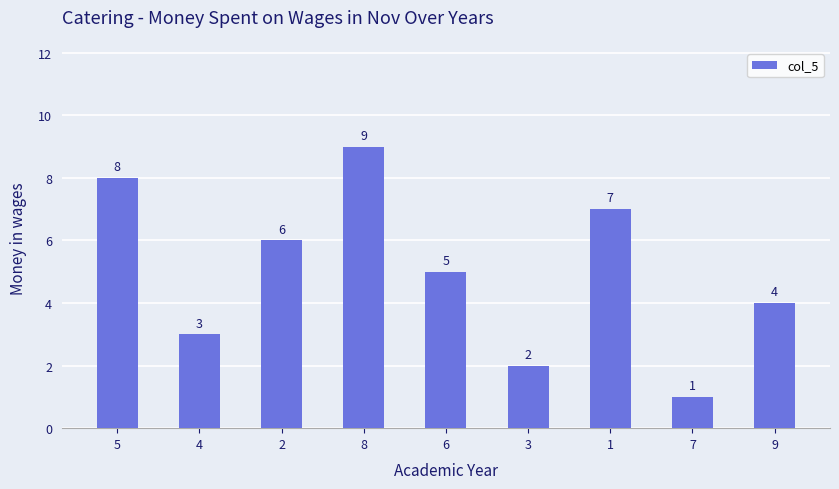

How many series are shown in this chart?

1